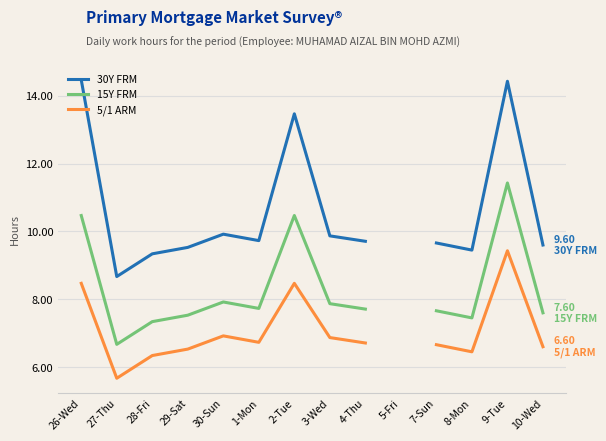

What are all the series names shown in the legend?

30Y FRM, 15Y FRM, 5/1 ARM